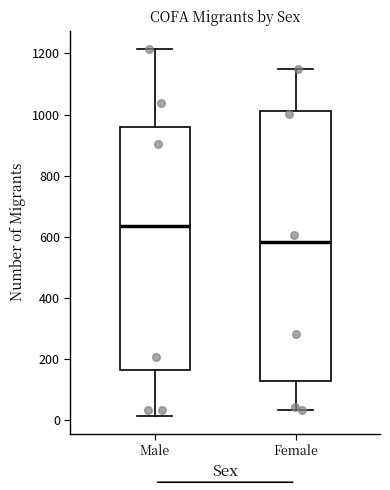

Reading left to right, transcribe this box plot: for each box, give where its median line is, the range the box spans, and where its two whiskers end, as read against the y-axis. The values are not printed on the chart, so give them approximately, as read against the axis.

Male: median 640, box 160 to 960, whiskers 20 to 1220
Female: median 580, box 140 to 1020, whiskers 40 to 1140